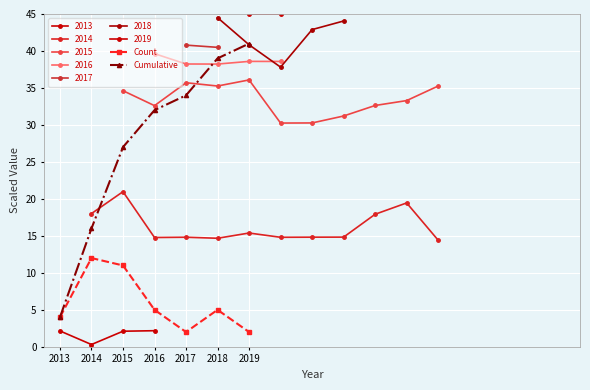

True or false: Cumulative and Count cross at least once.

False